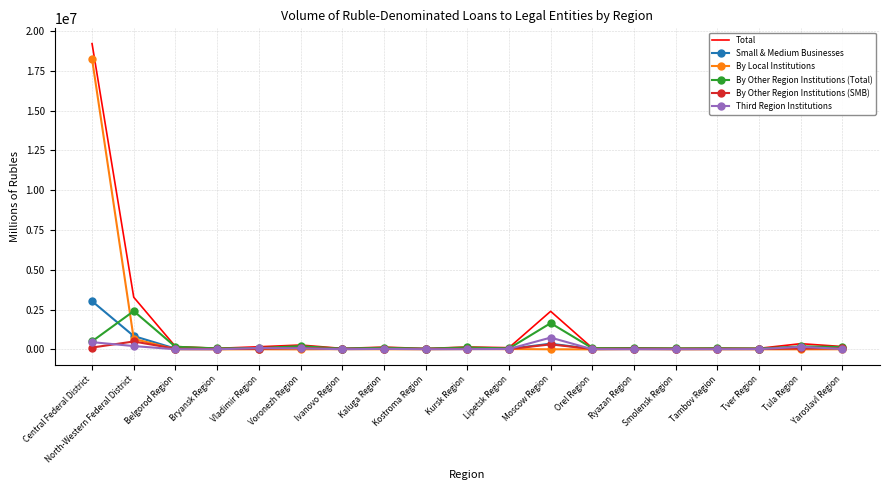

What are all the series names shown in the legend?

Total, Small & Medium Businesses, By Local Institutions, By Other Region Institutions (Total), By Other Region Institutions (SMB), Third Region Institutions